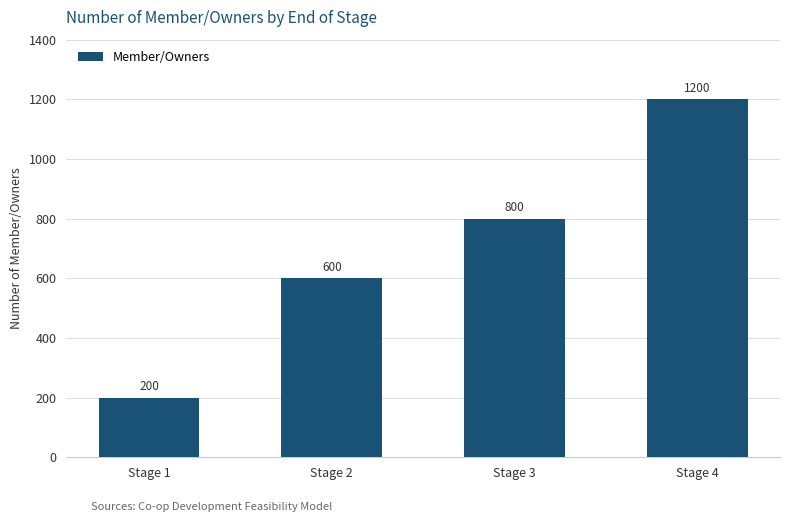

What is the smallest value displayed?

200